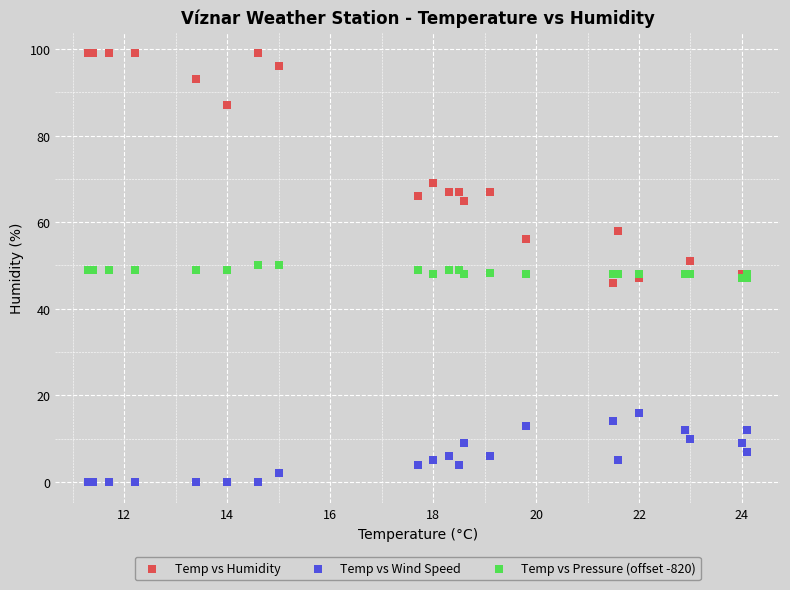

In the Temp vs Humidity series, what Y value is closest to 72?

69.0